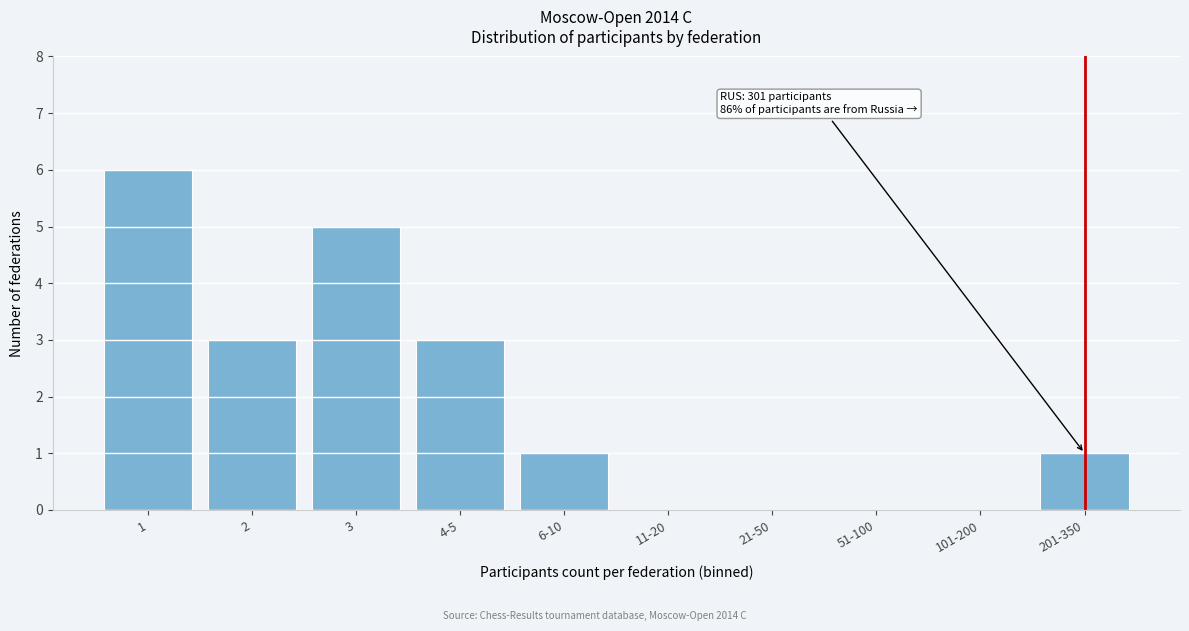

Reading left to right, list all the values displayed in this chart.

1=6	2=3	3=5	4-5=3	6-10=1	11-20=0	21-50=0	51-100=0	101-200=0	201-350=1